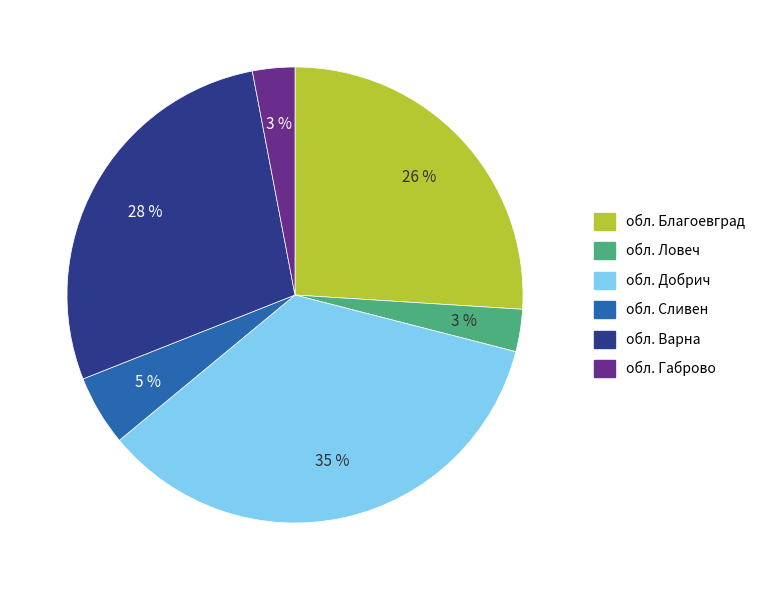

To the nearest percent, what is the difference between the обл. Габрово and обл. Добрич slice percentages?

32%